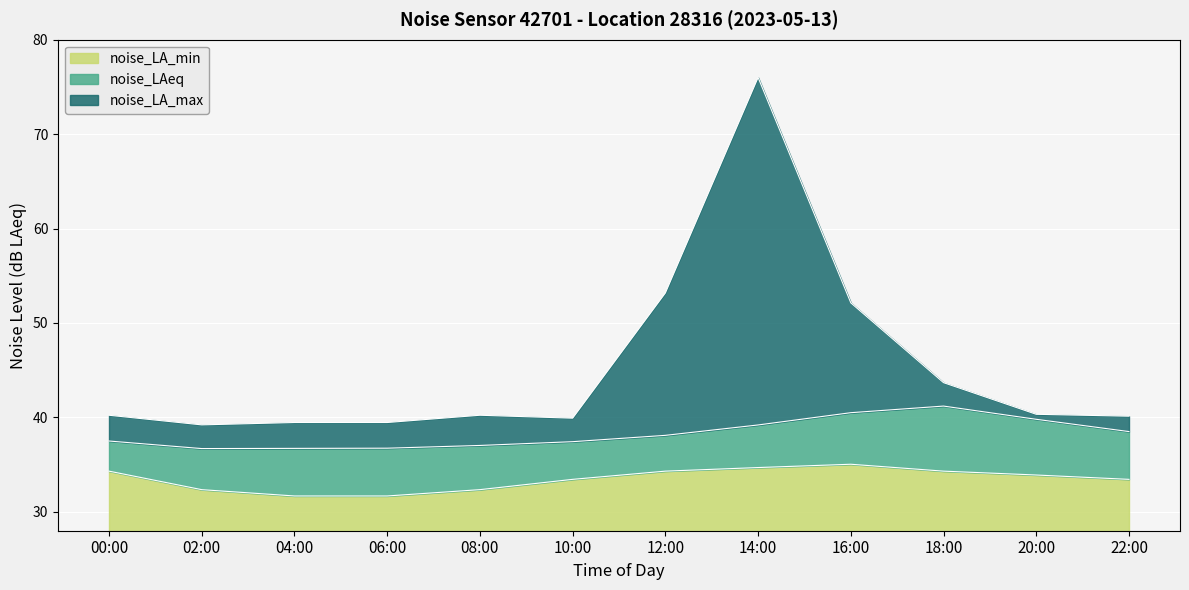

At 12:00, list the series in order from smallest to largest.

noise_LA_min, noise_LAeq, noise_LA_max